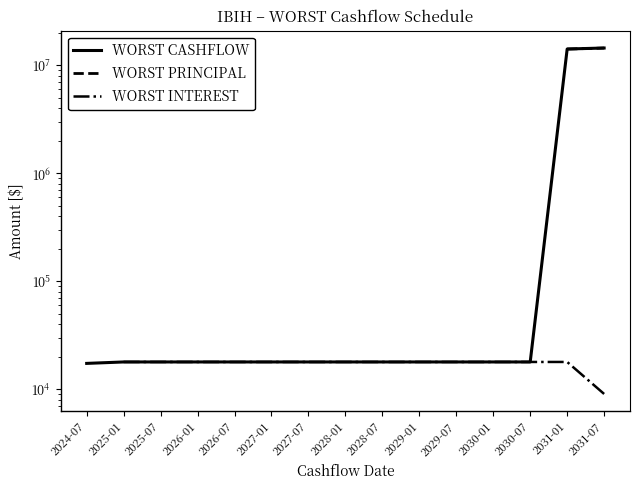

True or false: WORST PRINCIPAL and WORST CASHFLOW cross at least once.

False